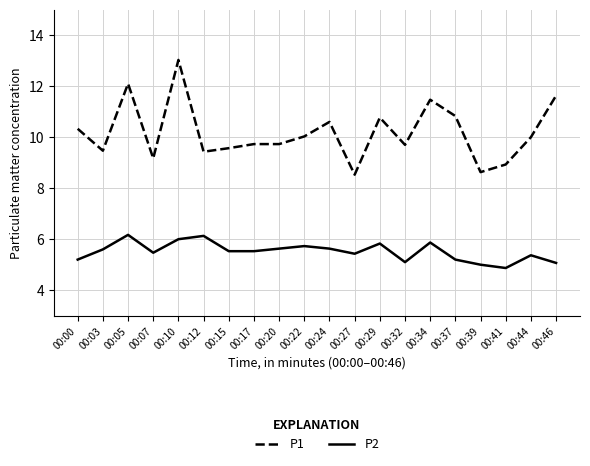

What is the difference between the P1 values at 00:12 and 00:29?

1.3